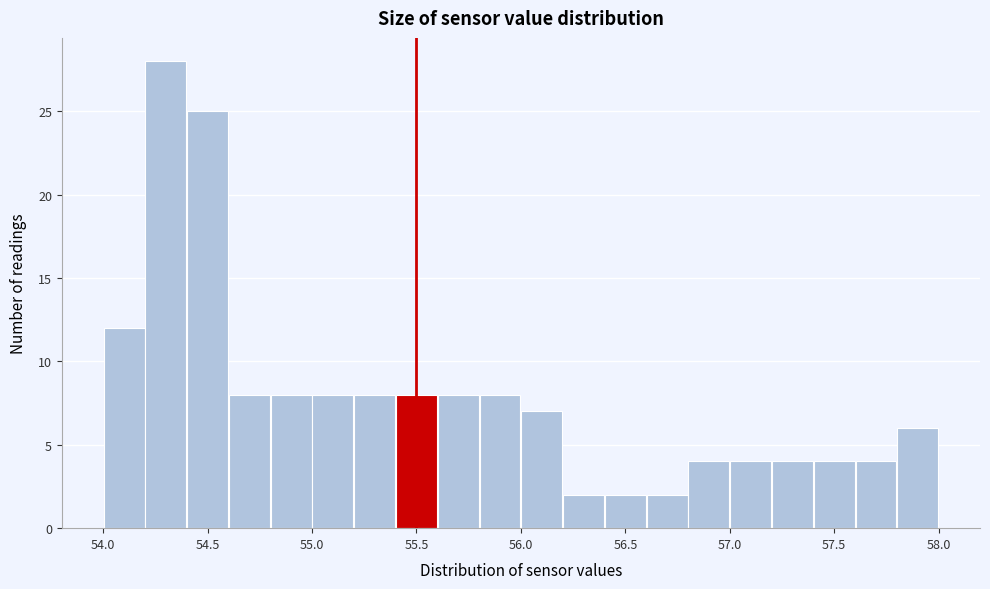

What is the height of the bar covering 54.8 to 55.0 on the x-axis? The values are not printed on the chart, so give them approximately, as read against the axis.

8